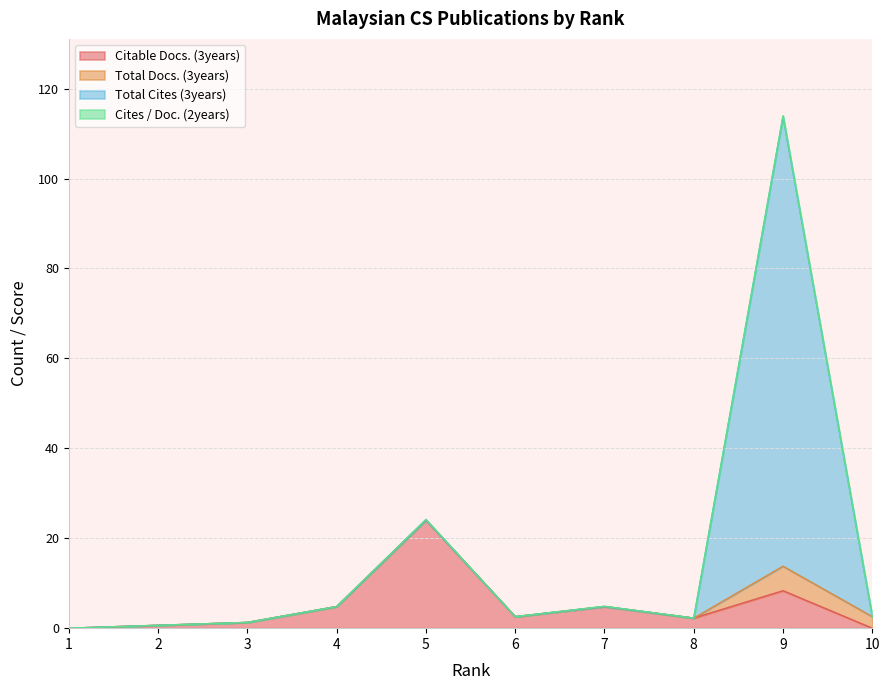

Does the chart display data point markers on the line(s)?

No